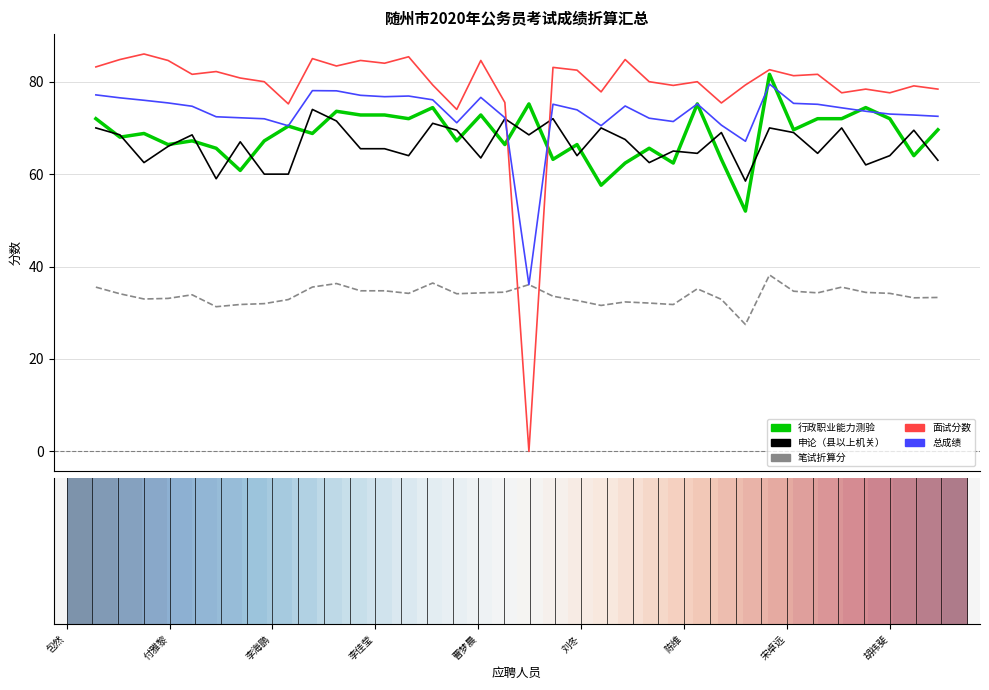

What is the difference between the maximum and minimum values in the 面试分数 series?

86.0